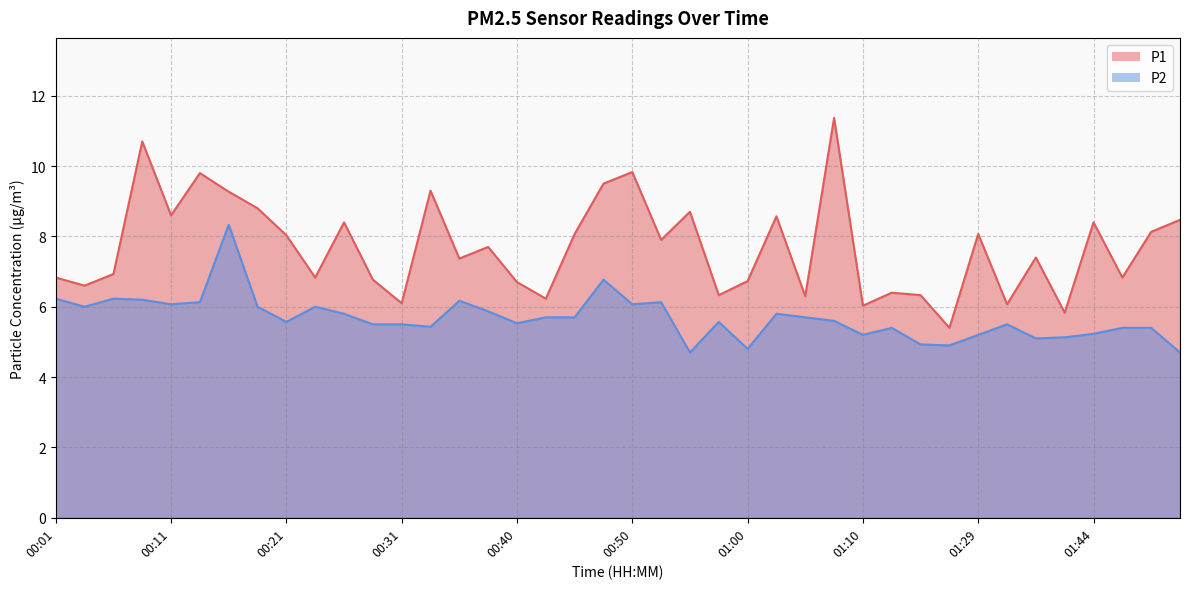

At which label does P1 reach its minimum?

01:26